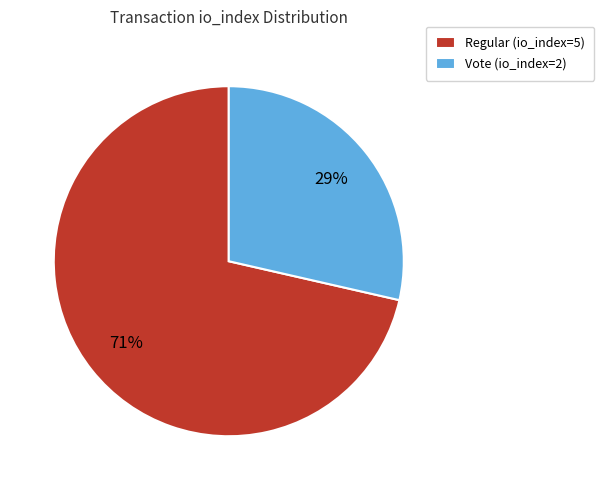

Which has a higher value, Vote (io_index=2) or Regular (io_index=5)?

Regular (io_index=5)